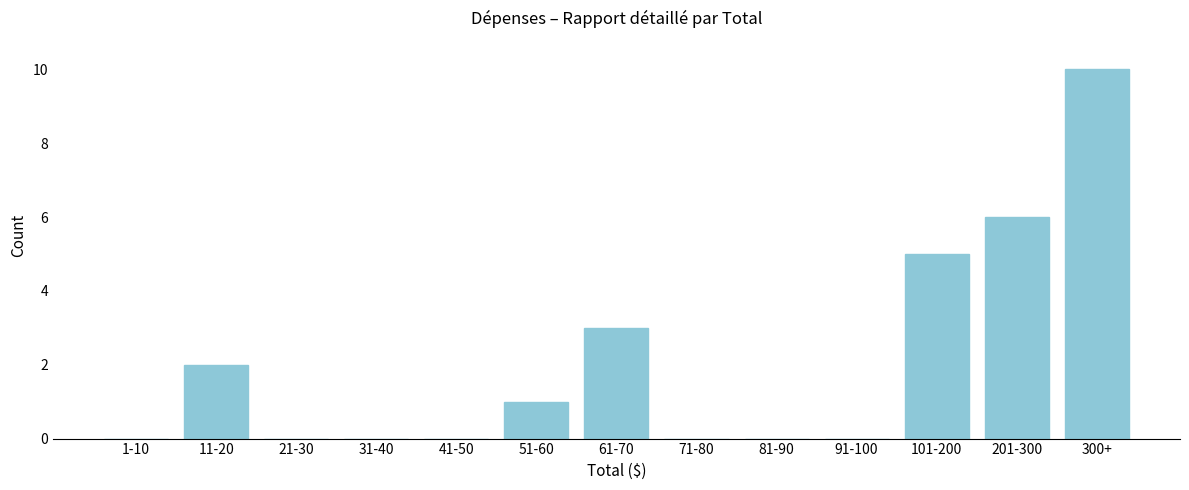

Reading left to right, list all the values displayed in this chart.

1-10=0	11-20=2	21-30=0	31-40=0	41-50=0	51-60=1	61-70=3	71-80=0	81-90=0	91-100=0	101-200=5	201-300=6	300+=10